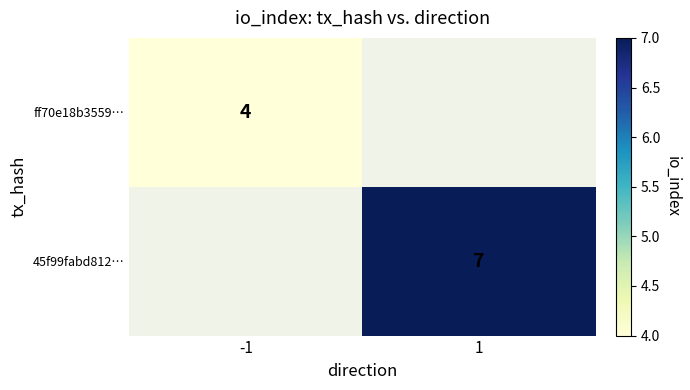

What is the smallest value displayed?

4.0